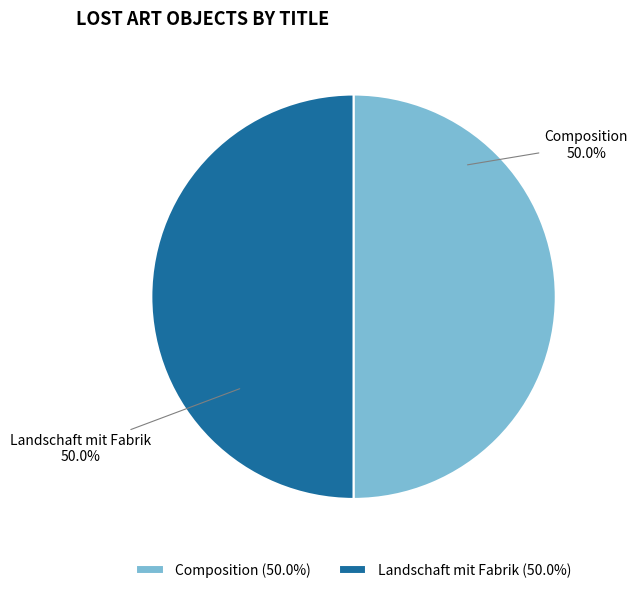

What percentage is NOT represented by Landschaft mit Fabrik?

50.0%